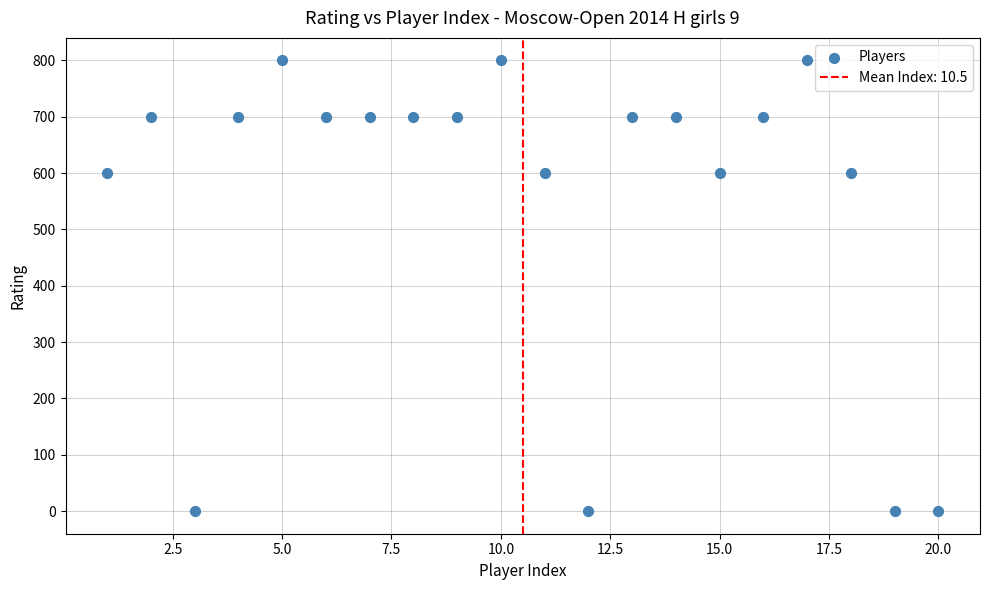

What is the range of X values (max minus min)?

19